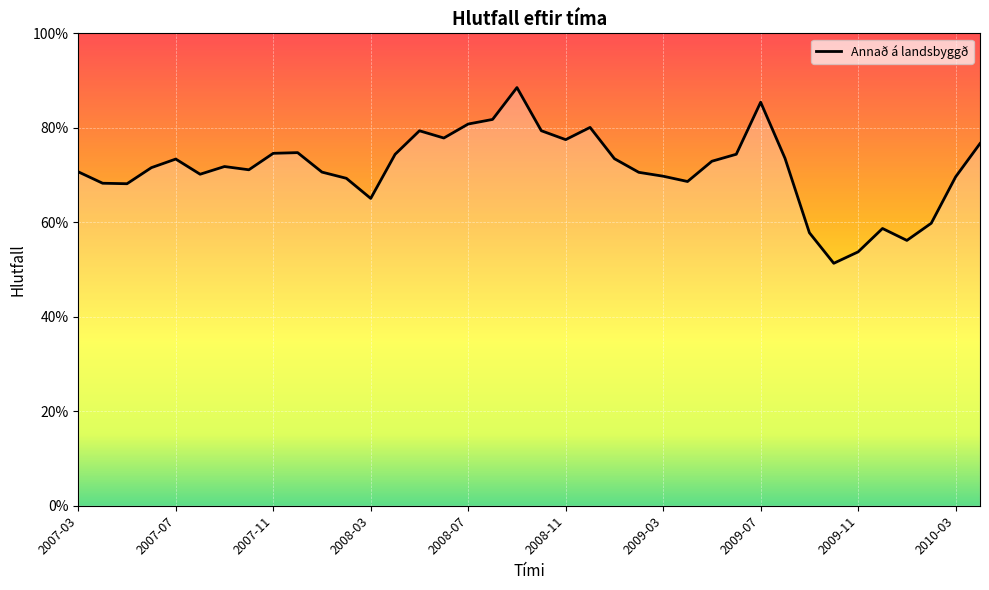

What value does the data have at 2007-10?

0.7